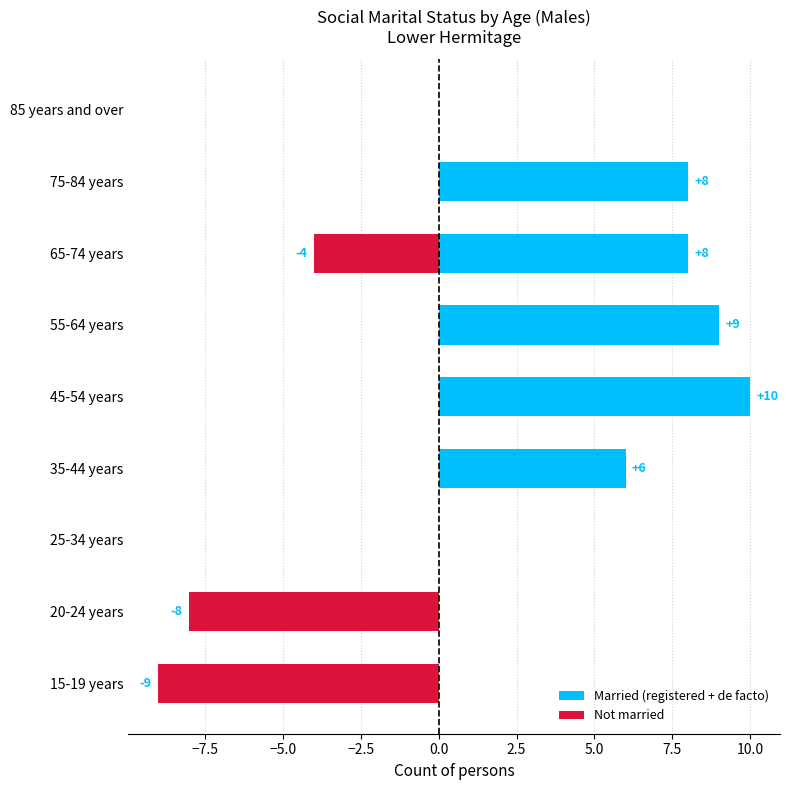

What is the average value of the Not married series?

-2